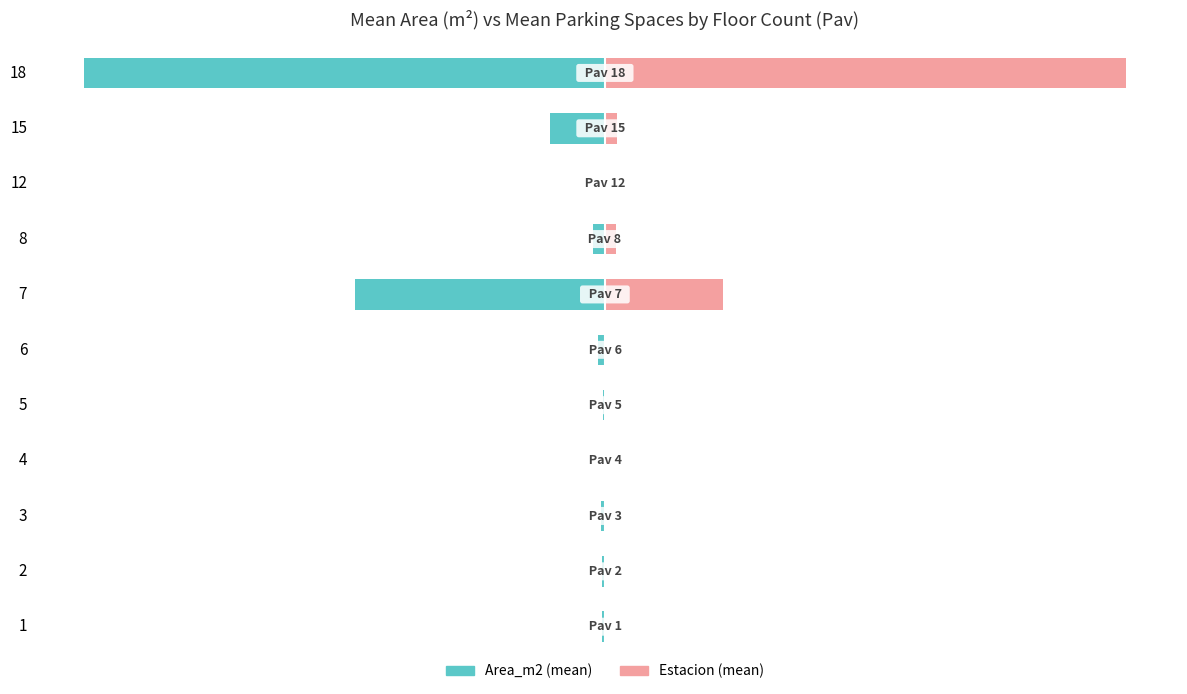

Where is Area_m2 nearest to the value -50?

7